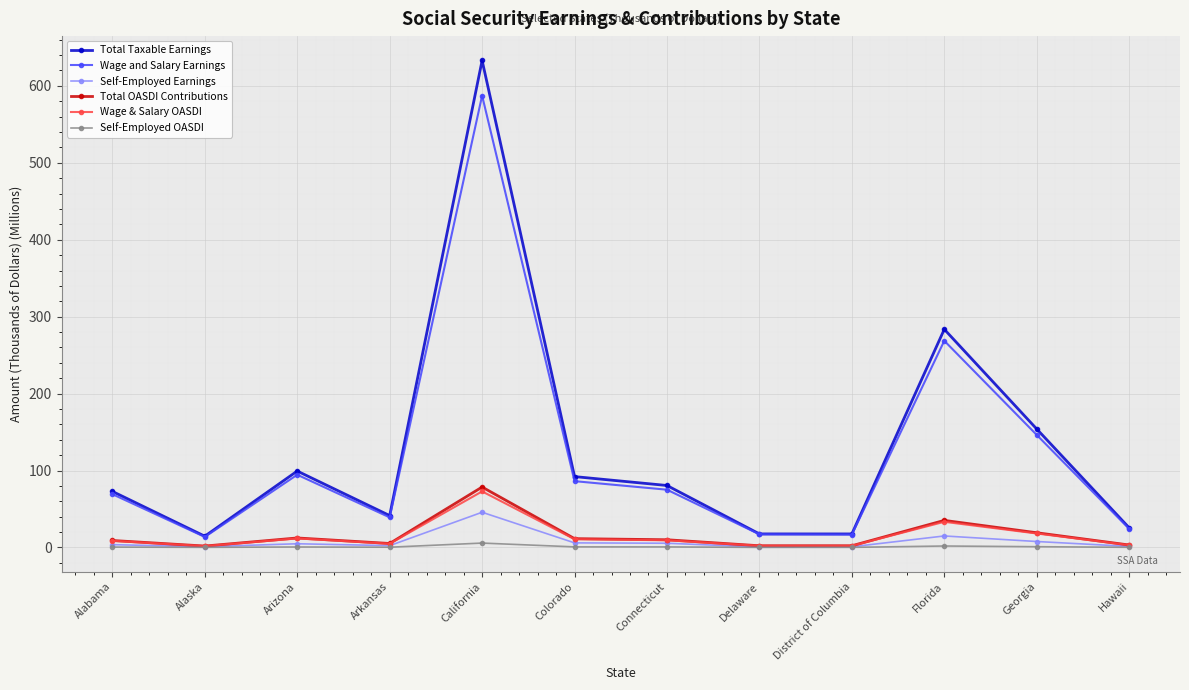

Where is Total Taxable Earnings nearest to the value 323?

Florida